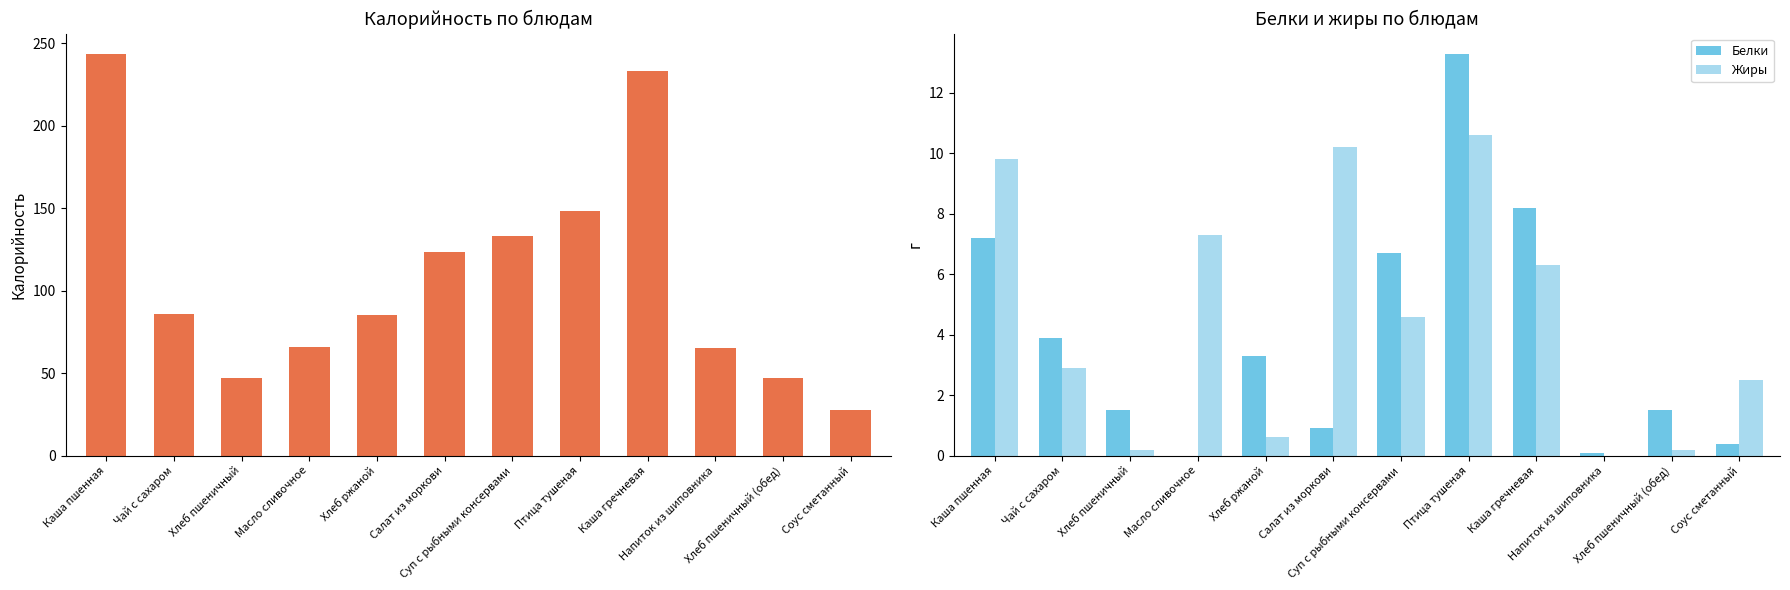

What is the maximum value shown in the chart?

243.8